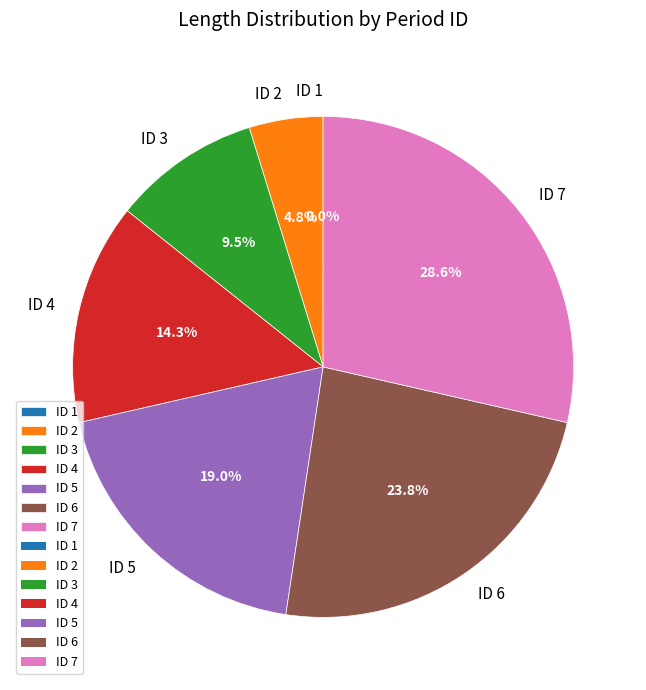

Does ID 4 account for over 50% of the chart?

No